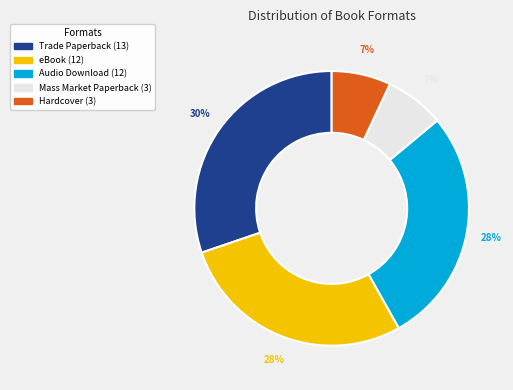

Is it true that Hardcover is 1% of the pie?

False